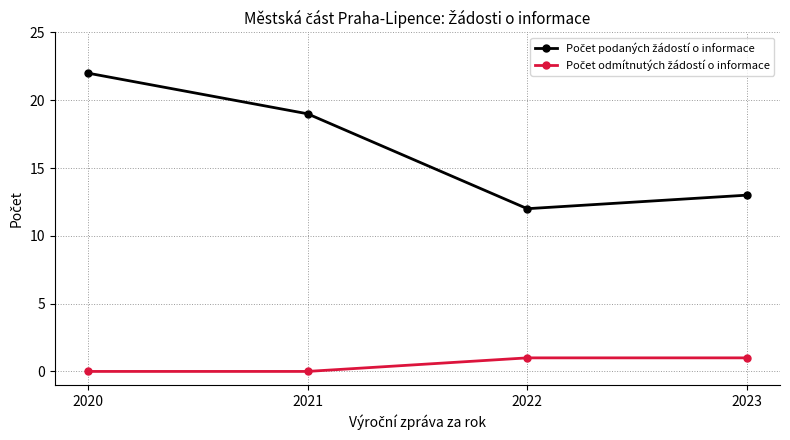

What is the total value across all series at 2023?

14